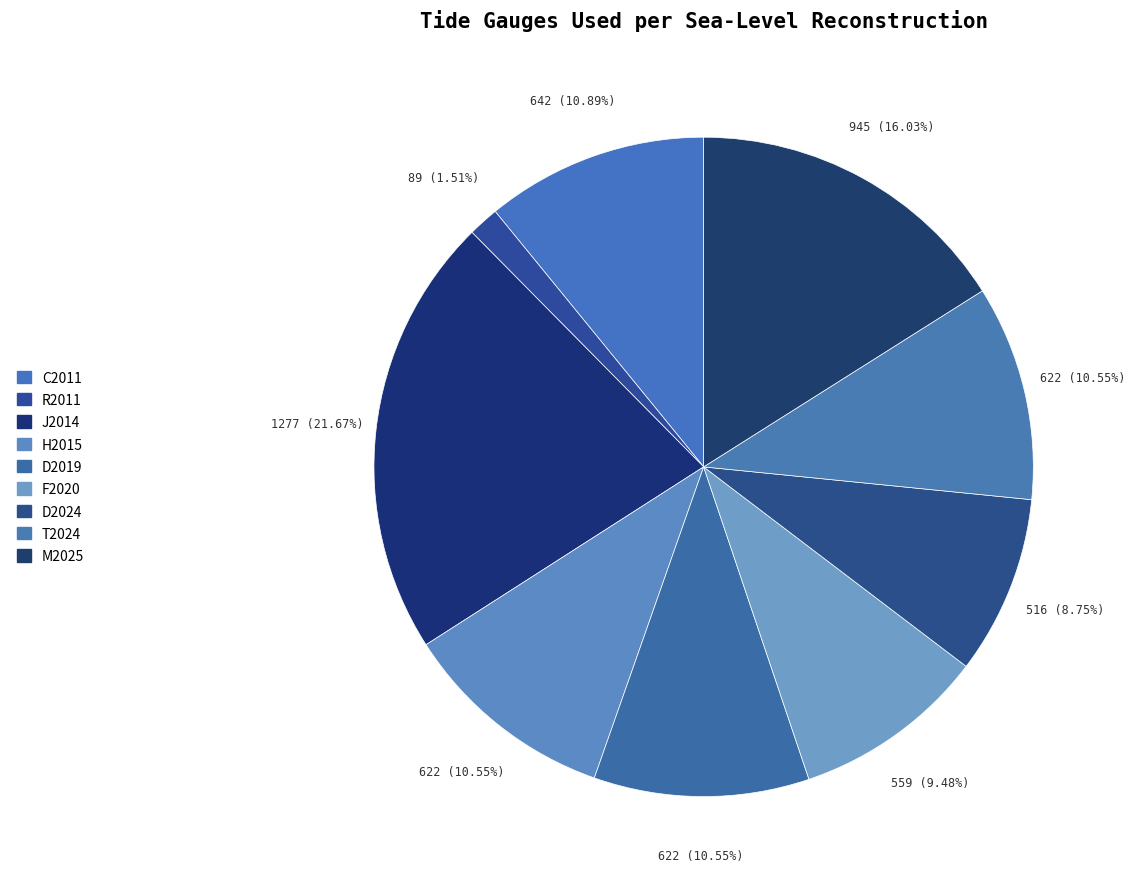

Rank the categories by value from highest to lowest.

J2014, M2025, C2011, H2015, D2019, T2024, F2020, D2024, R2011